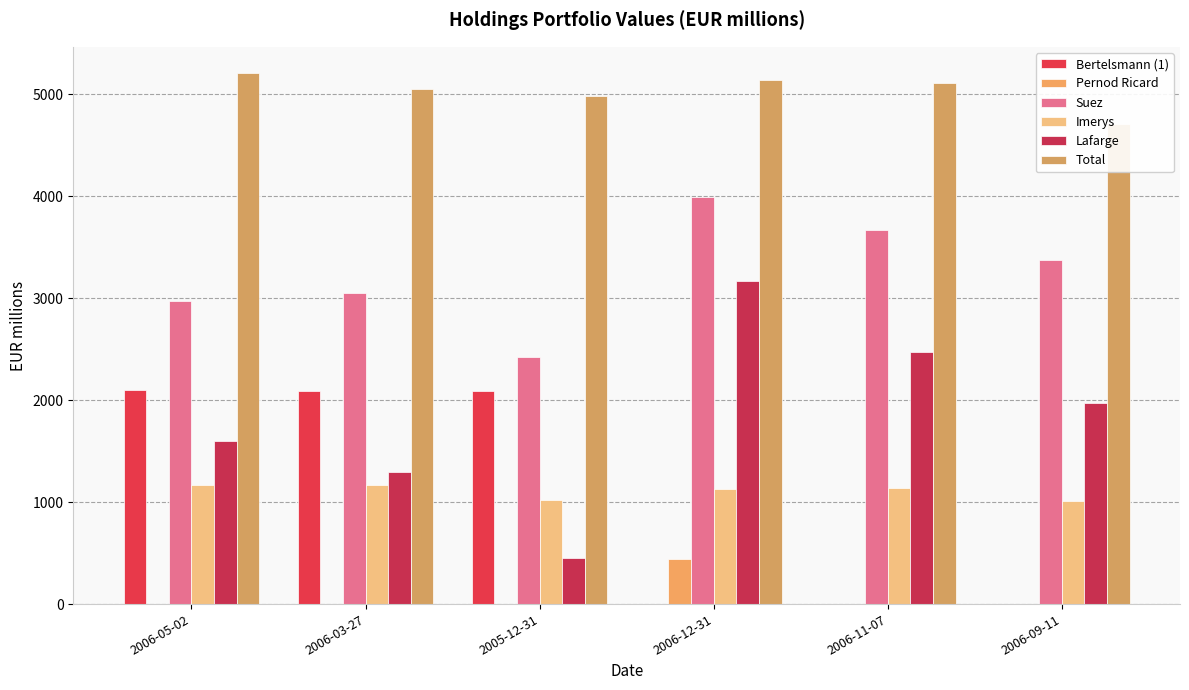

At which label does Total first exceed 5110?

2006-05-02